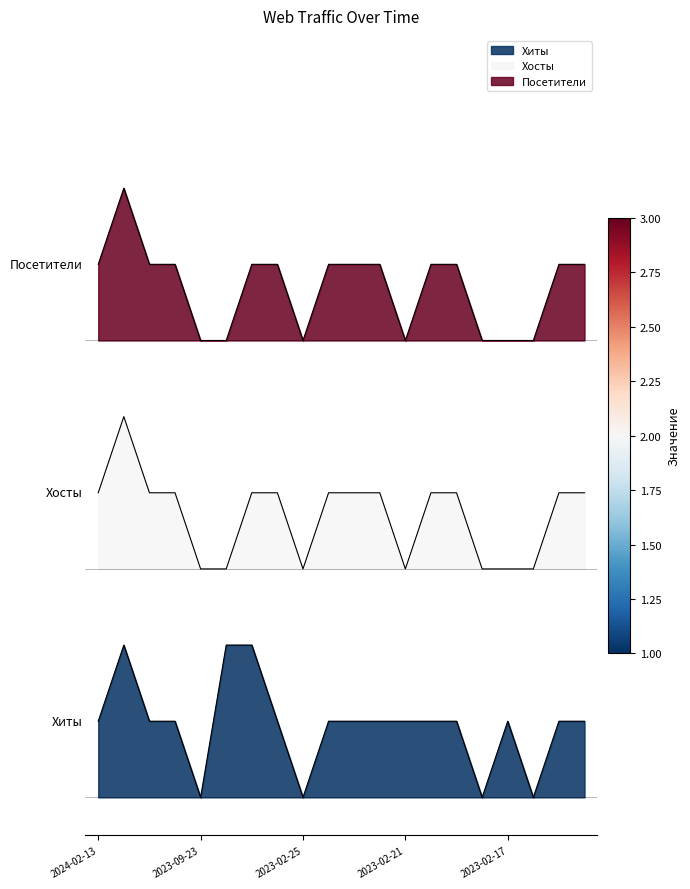

What is the sum of the Хосты values at 2023-02-21 and 2024-02-13?

7.0